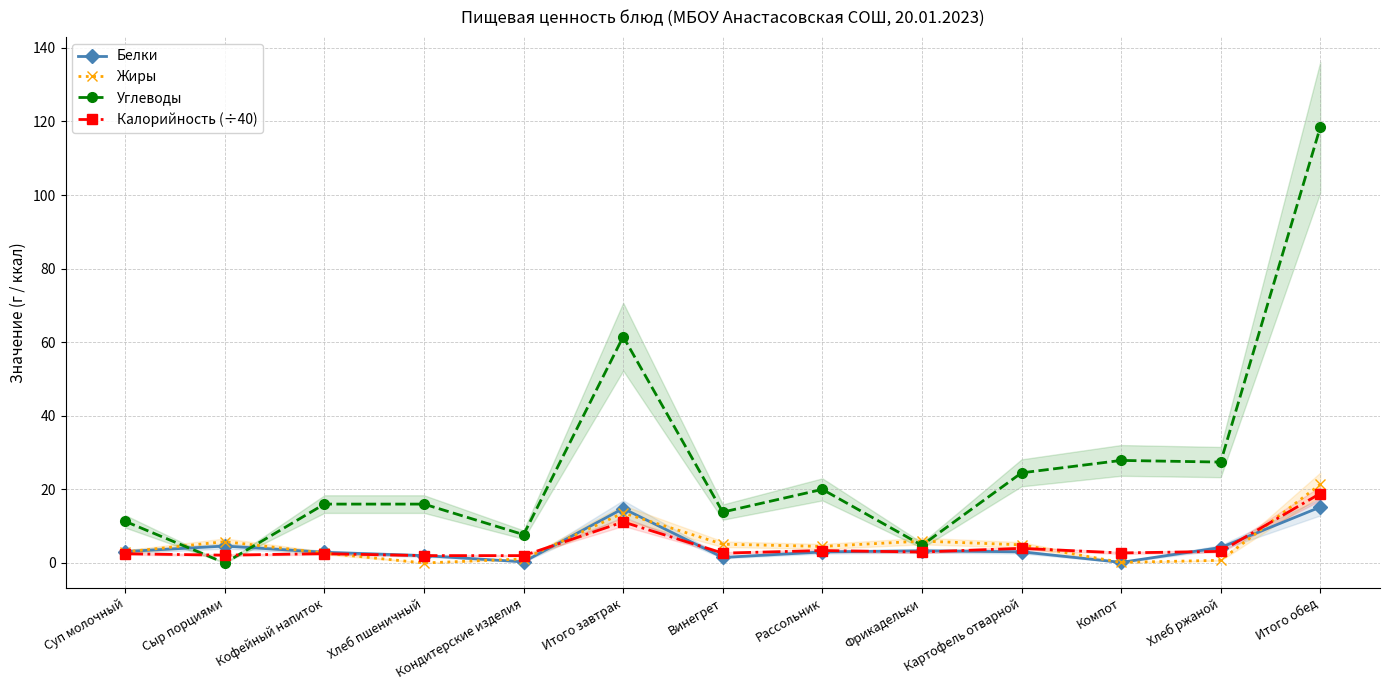

At which label is Углеводы closest to 59?

Итого завтрак